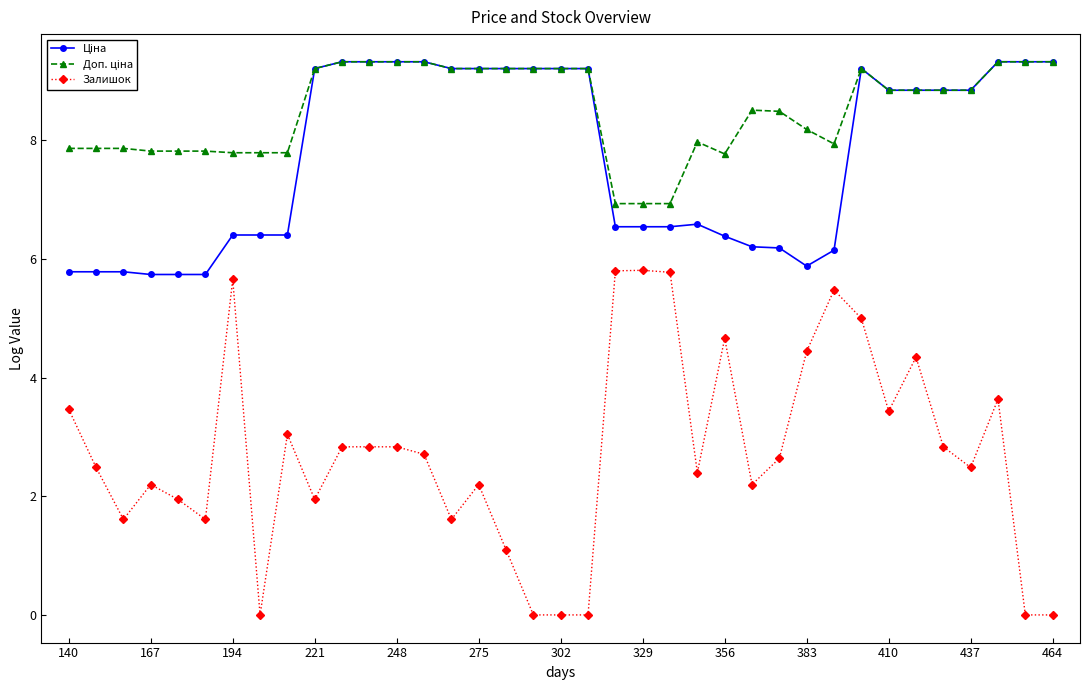

How many distinct data groups are displayed?

3